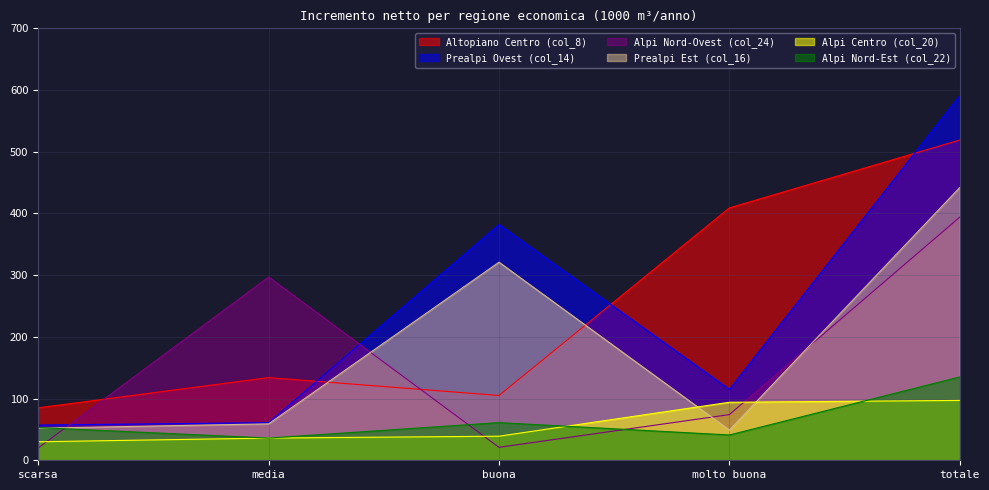

How many data points in Prealpi Ovest (col_14) are less than 115?

2